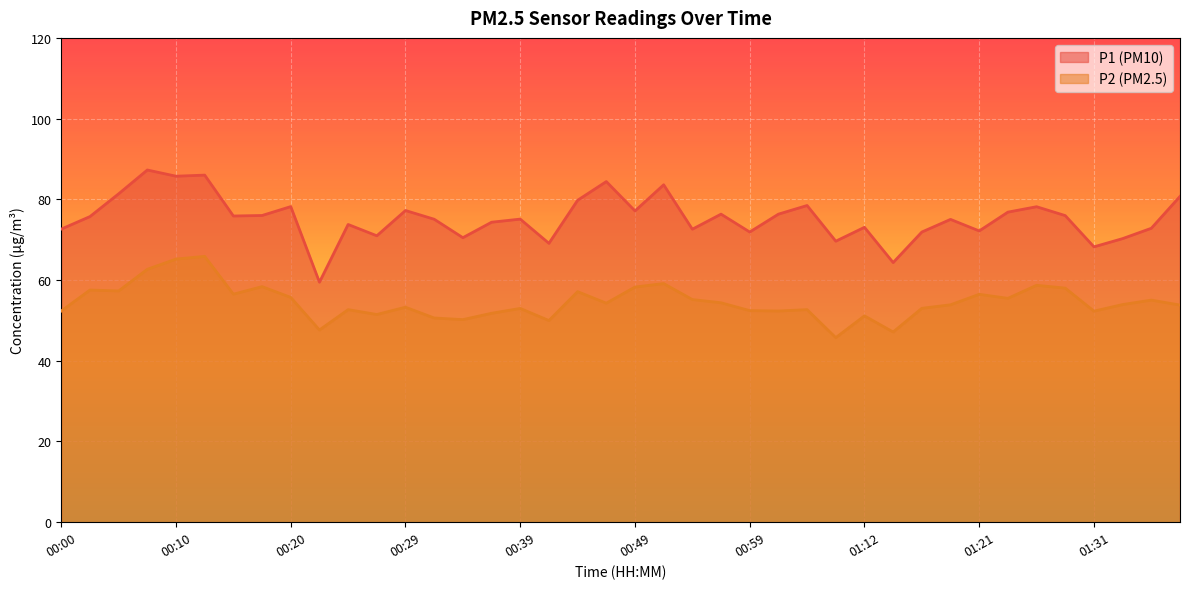

Which series changed the most between 00:12 and 01:09?

P2